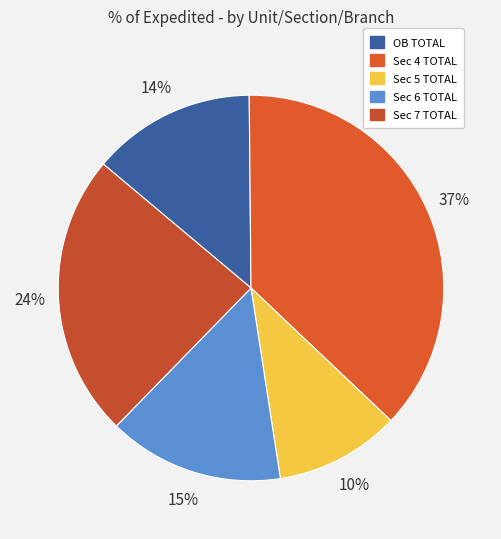

Does any single category account for the majority?

No